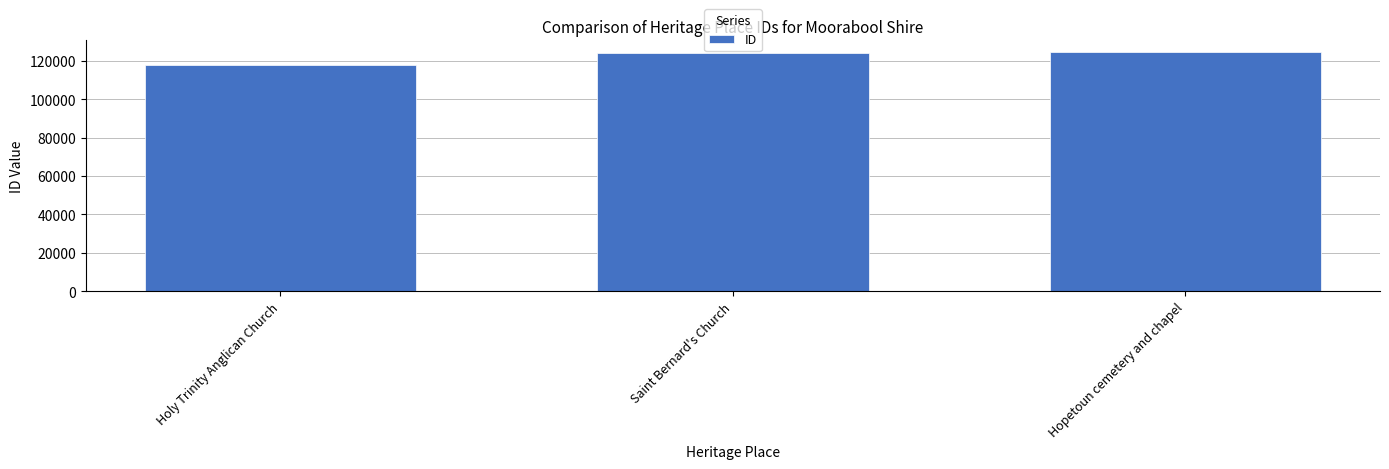

The value at Hopetoun cemetery and chapel is 124320. True or false?

True